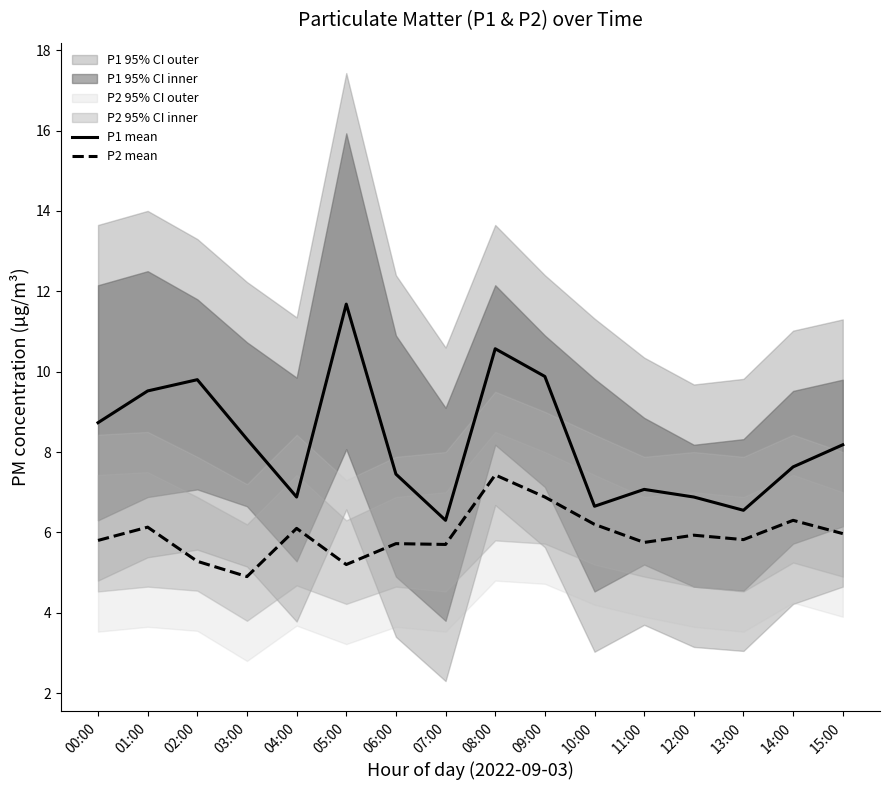

At which category does P2 mean reach its first local valley?

03:00